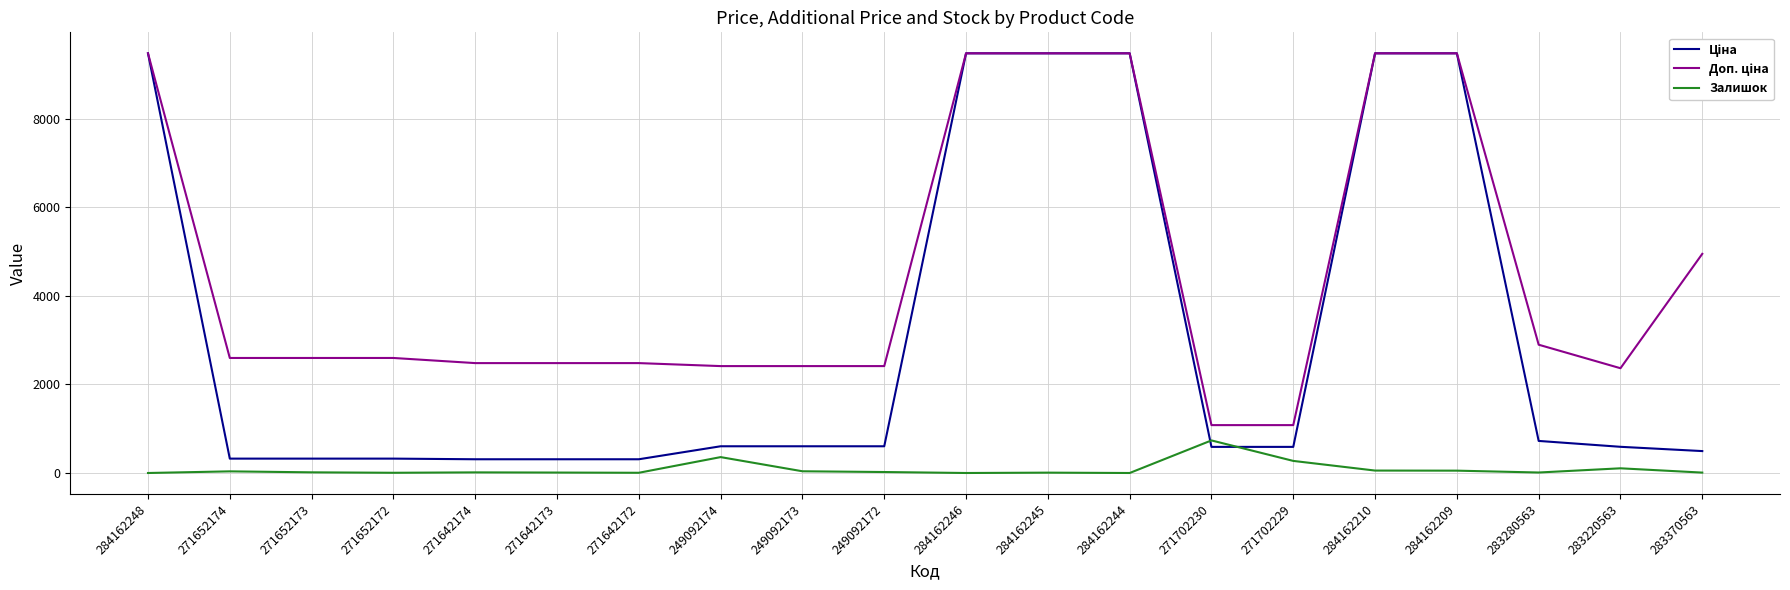

True or false: Залишок has a value of 0.0 at 284162246.

True